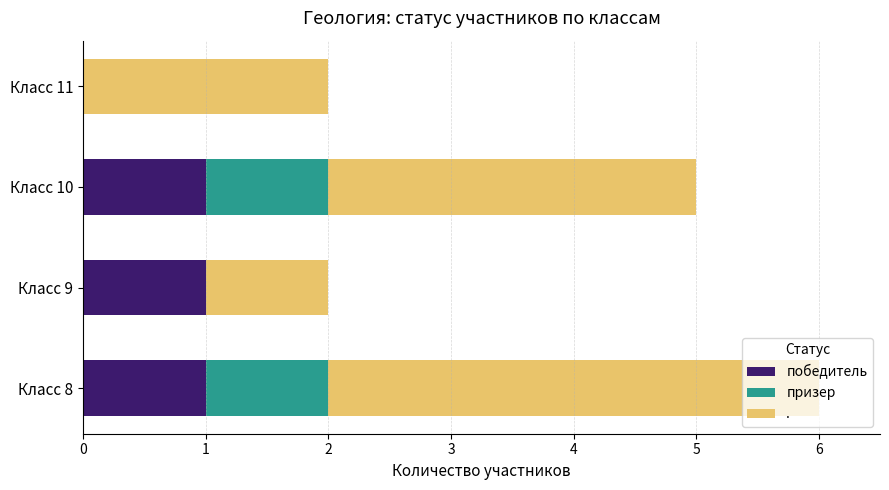

At which category is the sum across all series the highest?

Класс 8